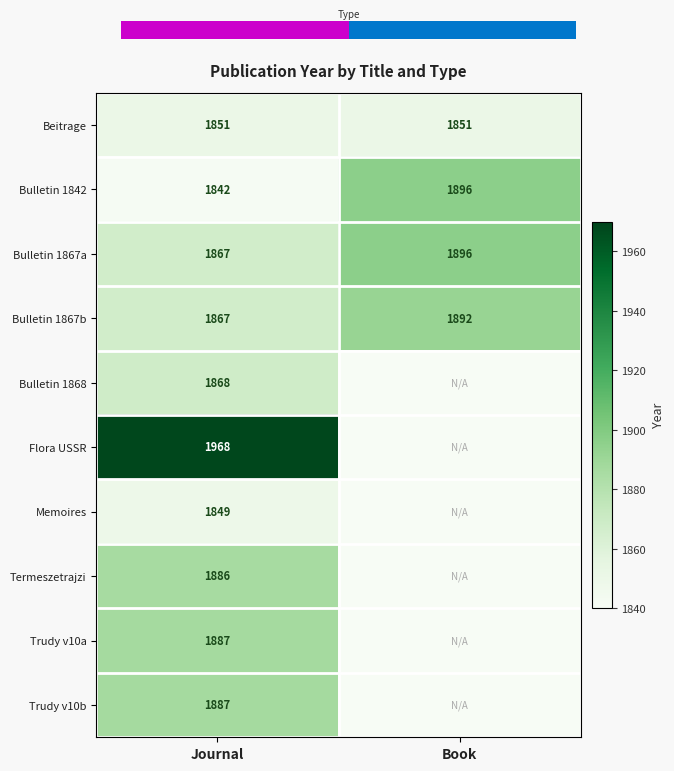

The Trudy v10b series shows 1887 at Journal. True or false?

True